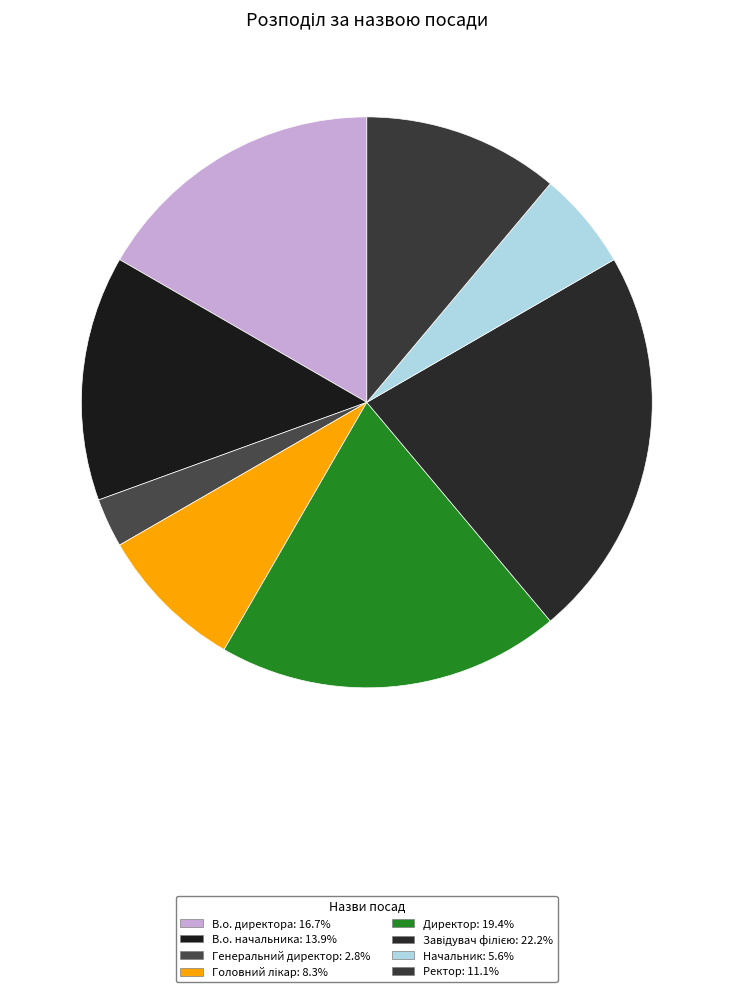

How many slices are in this pie chart?

8